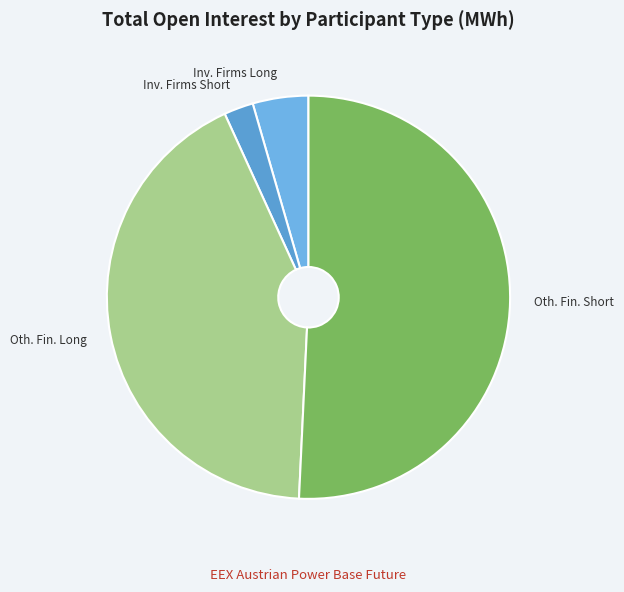

What is the smallest slice in the pie chart?

Inv. Firms Short